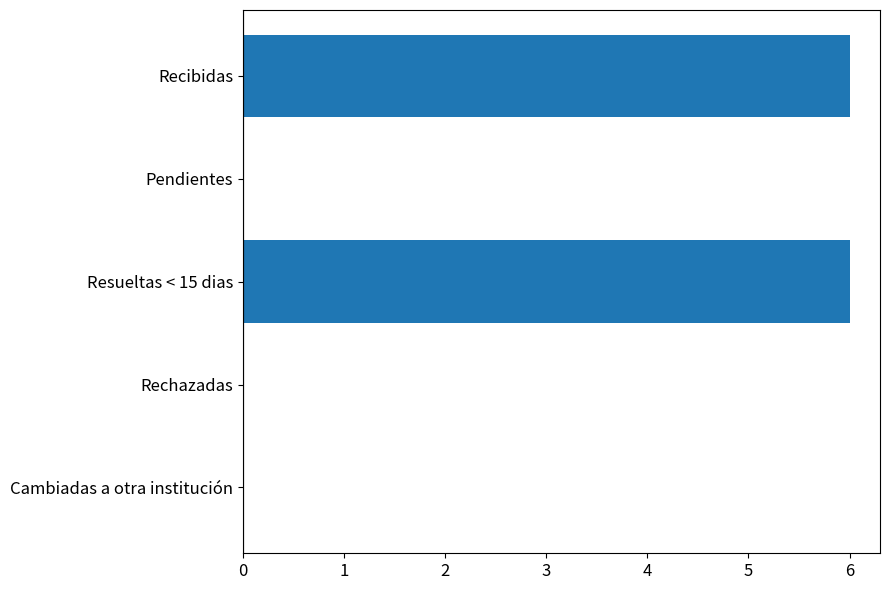

What is the maximum value shown in the chart?

6